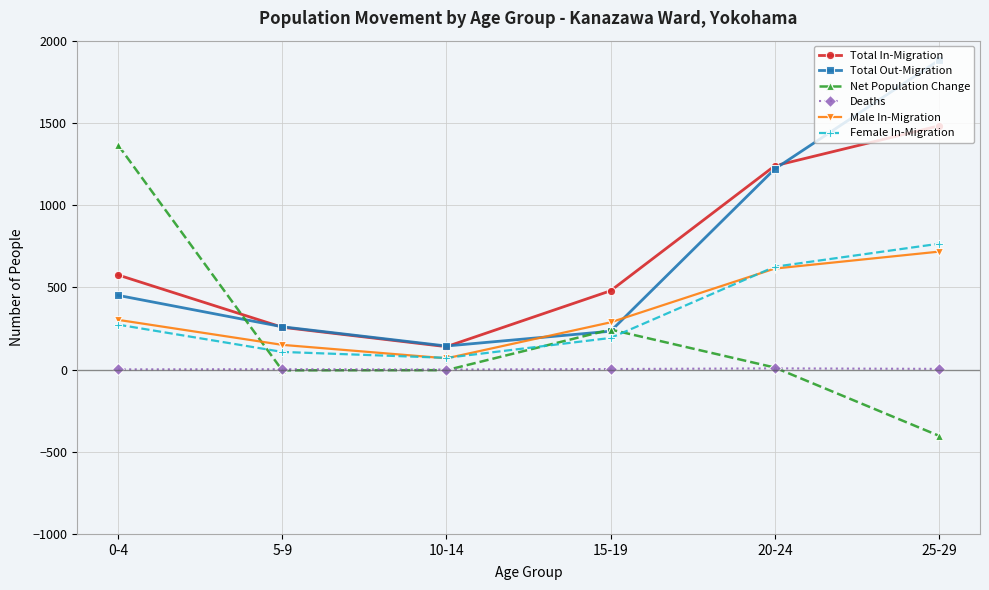

Where do Total Out-Migration and Net Population Change first cross each other?

0-4 and 5-9